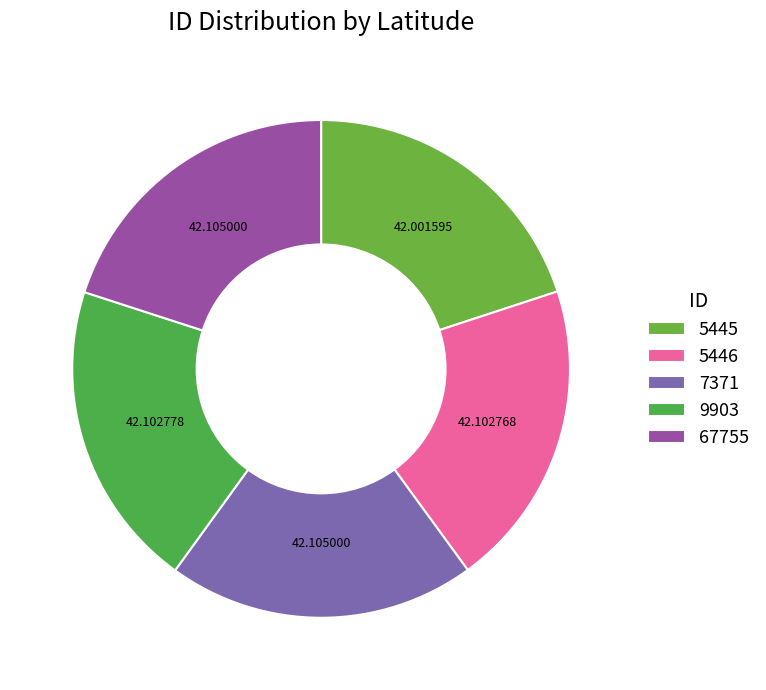

How many segments does this pie chart have?

5